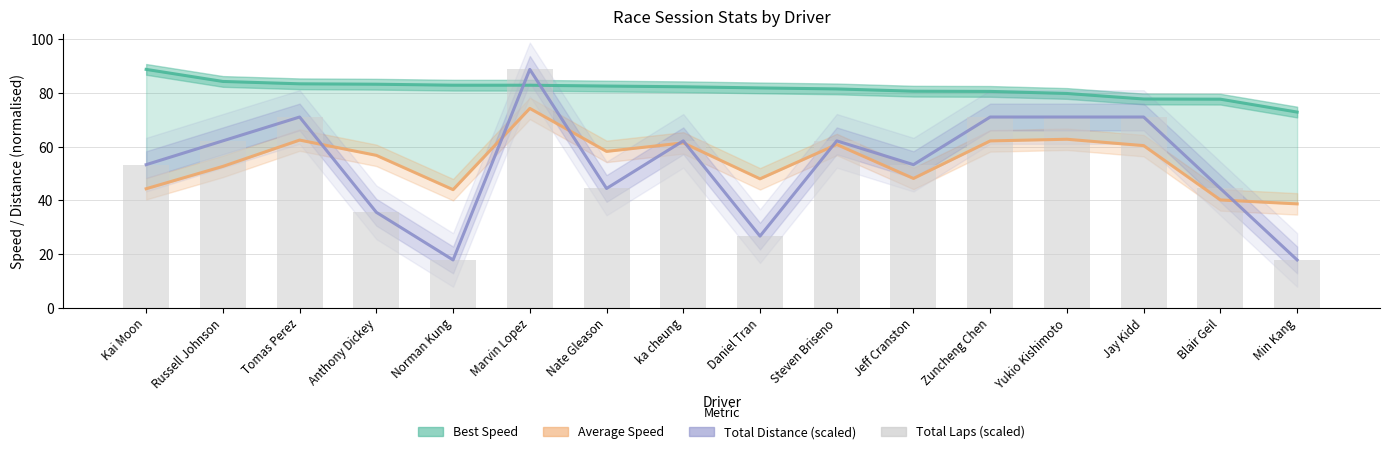

List the series in order of their peak value, lowest first.

Average Speed, Best Speed, Total Distance (scaled), Total Laps (scaled)